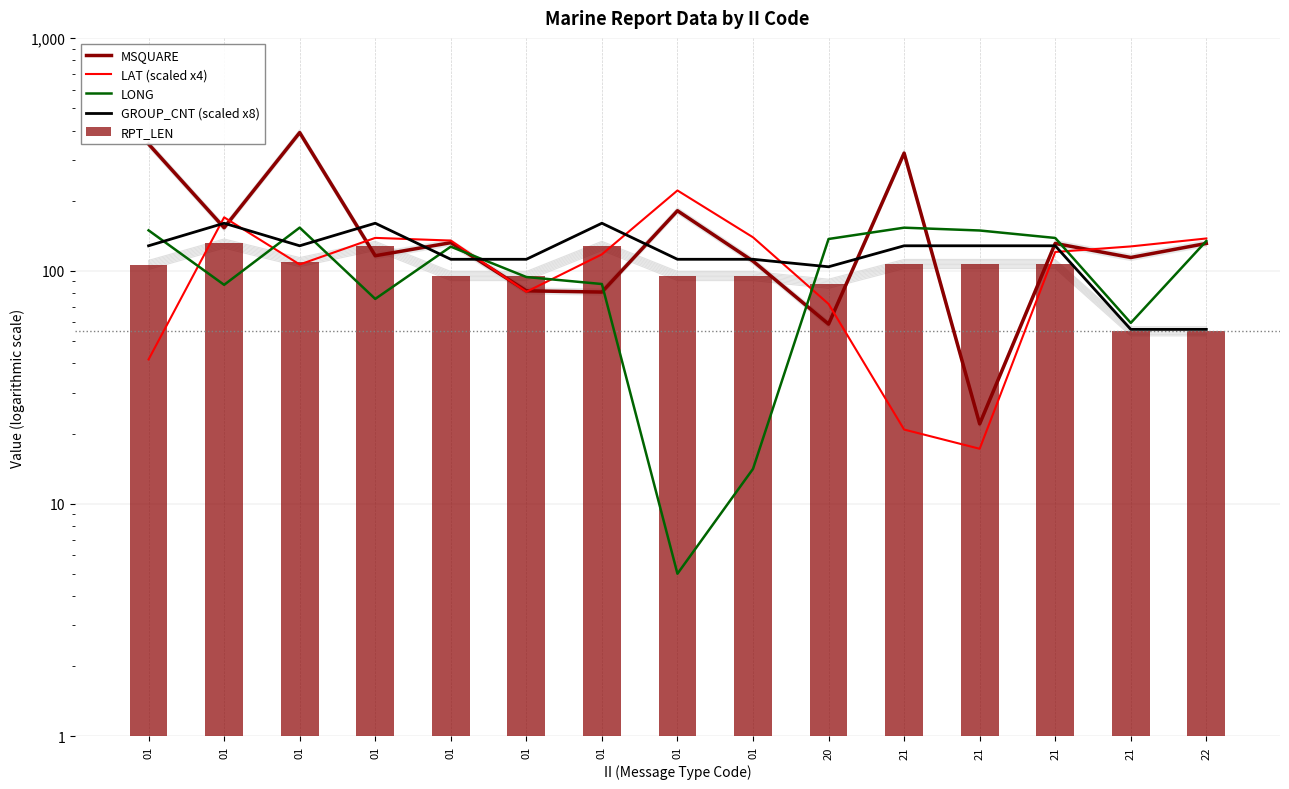

Reading right to left, extract all data points from this chart.

MSQUARE: 22=131.0	21=114.0	21=131.0	21=22.0	21=320.0	20=59.0	01=110.0	01=181.0	01=81.0	01=82.0	01=132.0	01=116.0	01=392.0	01=153.0	01=350.0
LAT (scaled x4): 22=137.6	21=127.2	21=120.4	21=17.2	21=20.8	20=72.0	01=139.2	01=221.2	01=117.6	01=81.2	01=134.8	01=138.4	01=106.4	01=169.6	01=41.6
LONG: 22=134.2	21=59.7	21=138.3	21=148.9	21=153.1	20=136.9	01=14.1	01=5.0	01=87.7	01=94.0	01=126.9	01=75.7	01=153.2	01=87.0	01=149.1
GROUP_CNT (scaled x8): 22=56.0	21=56.0	21=128.0	21=128.0	21=128.0	20=104.0	01=112.0	01=112.0	01=160.0	01=112.0	01=112.0	01=160.0	01=128.0	01=160.0	01=128.0
RPT_LEN: 22=55.0	21=55.0	21=107.0	21=107.0	21=107.0	20=88.0	01=95.0	01=95.0	01=128.0	01=95.0	01=95.0	01=128.0	01=109.0	01=131.0	01=106.0